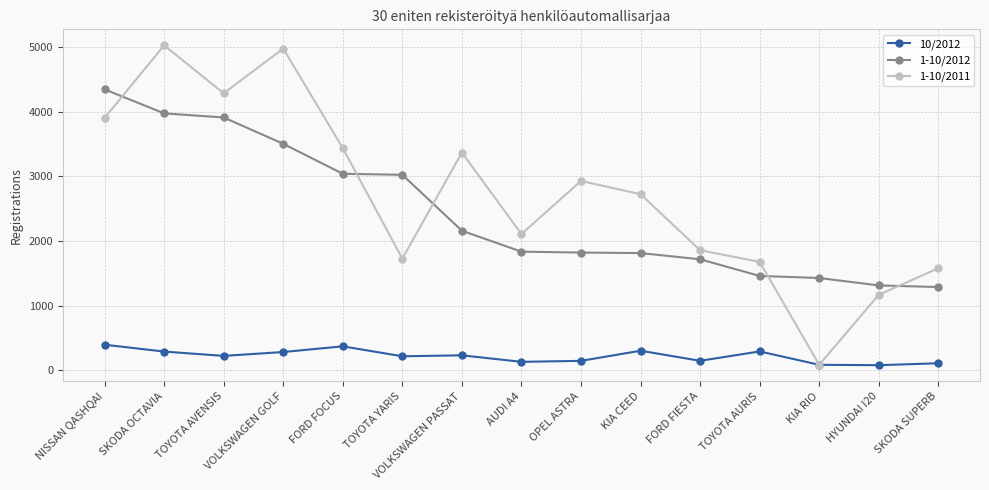

How many lines are shown in the chart?

3